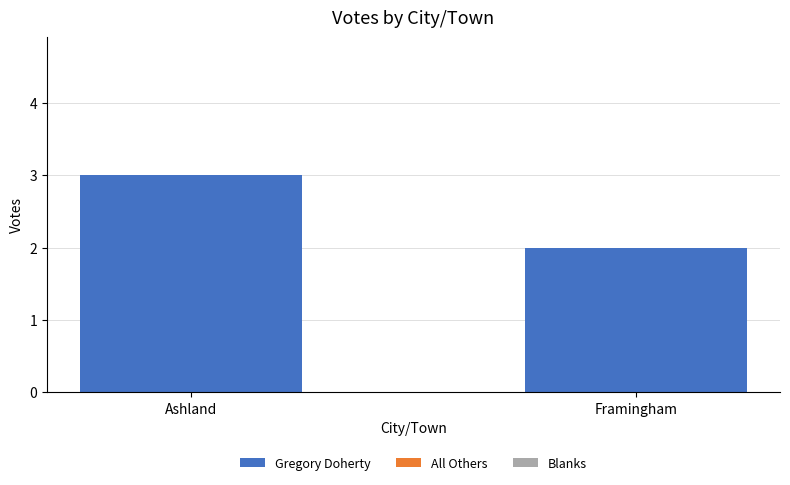

What value does the data have at Ashland?

3